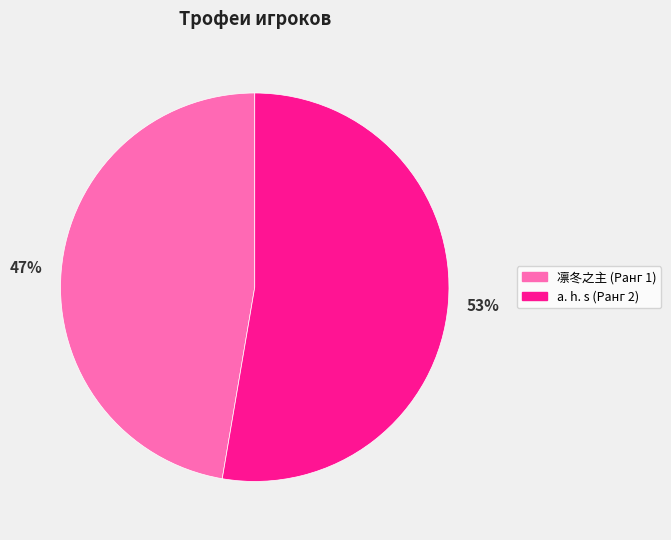

What percentage is the 凛冬之主 (Ранг 1) slice, to the nearest percent?

47%